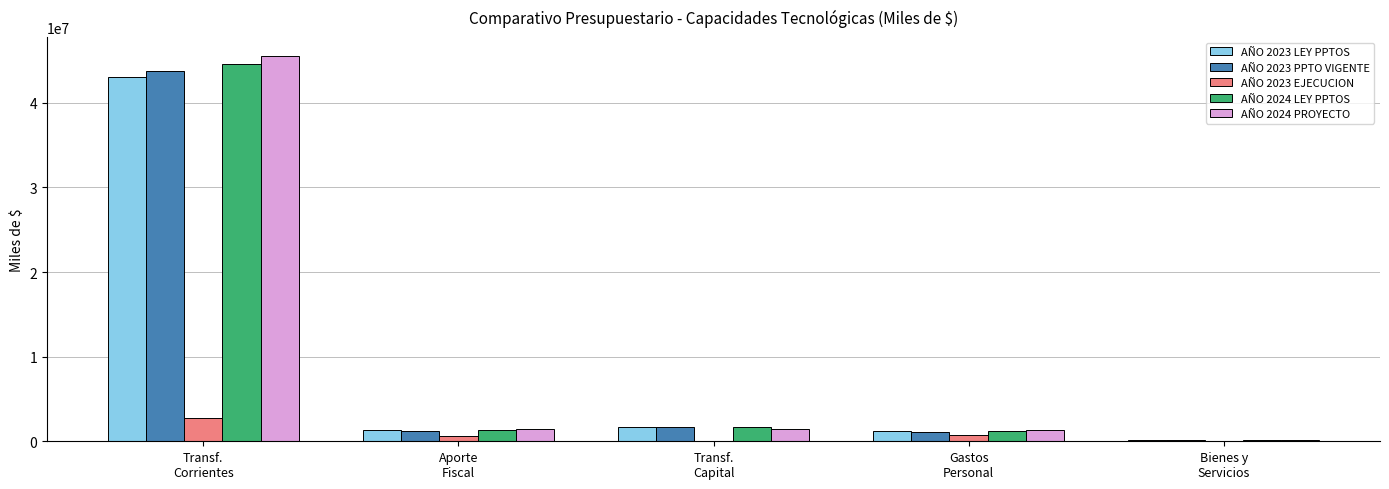

What is the average value of the AÑO 2023 LEY PPTOS series?

9464226